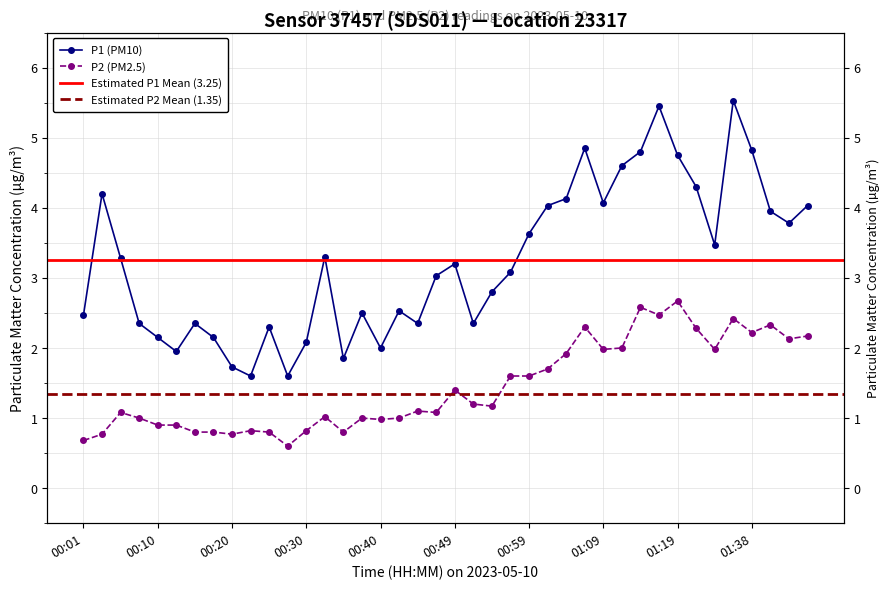

Reading left to right, list all the values displayed in this chart.

P1: 00:01=2.5	00:03=4.2	00:06=3.3	00:08=2.4	00:10=2.1	00:13=1.9	00:15=2.4	00:18=2.1	00:20=1.7	00:23=1.6	00:25=2.3	00:27=1.6	00:30=2.1	00:32=3.3	00:35=1.9	00:37=2.5	00:40=2.0	00:42=2.5	00:44=2.4	00:47=3.0	00:49=3.2	00:52=2.4	00:54=2.8	00:57=3.1	00:59=3.6	01:01=4.0	01:04=4.1	01:06=4.8	01:09=4.1	01:11=4.6	01:14=4.8	01:16=5.5	01:19=4.8	01:21=4.3	01:32=3.5	01:35=5.5	01:38=4.8	01:40=4.0	01:43=3.8	01:45=4.0
P2: 00:01=0.7	00:03=0.8	00:06=1.1	00:08=1.0	00:10=0.9	00:13=0.9	00:15=0.8	00:18=0.8	00:20=0.8	00:23=0.8	00:25=0.8	00:27=0.6	00:30=0.8	00:32=1.0	00:35=0.8	00:37=1.0	00:40=1.0	00:42=1.0	00:44=1.1	00:47=1.1	00:49=1.4	00:52=1.2	00:54=1.2	00:57=1.6	00:59=1.6	01:01=1.7	01:04=1.9	01:06=2.3	01:09=2.0	01:11=2.0	01:14=2.6	01:16=2.5	01:19=2.7	01:21=2.3	01:32=2.0	01:35=2.4	01:38=2.2	01:40=2.3	01:43=2.1	01:45=2.2